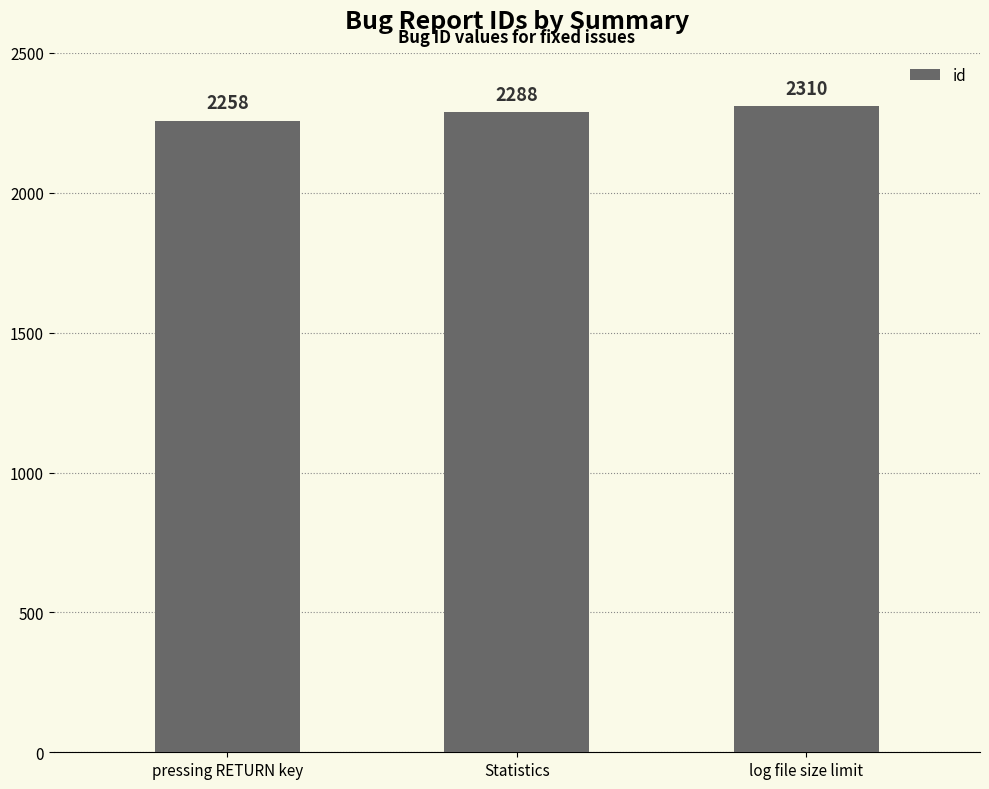

How many values are between 2258 and 2310?

3